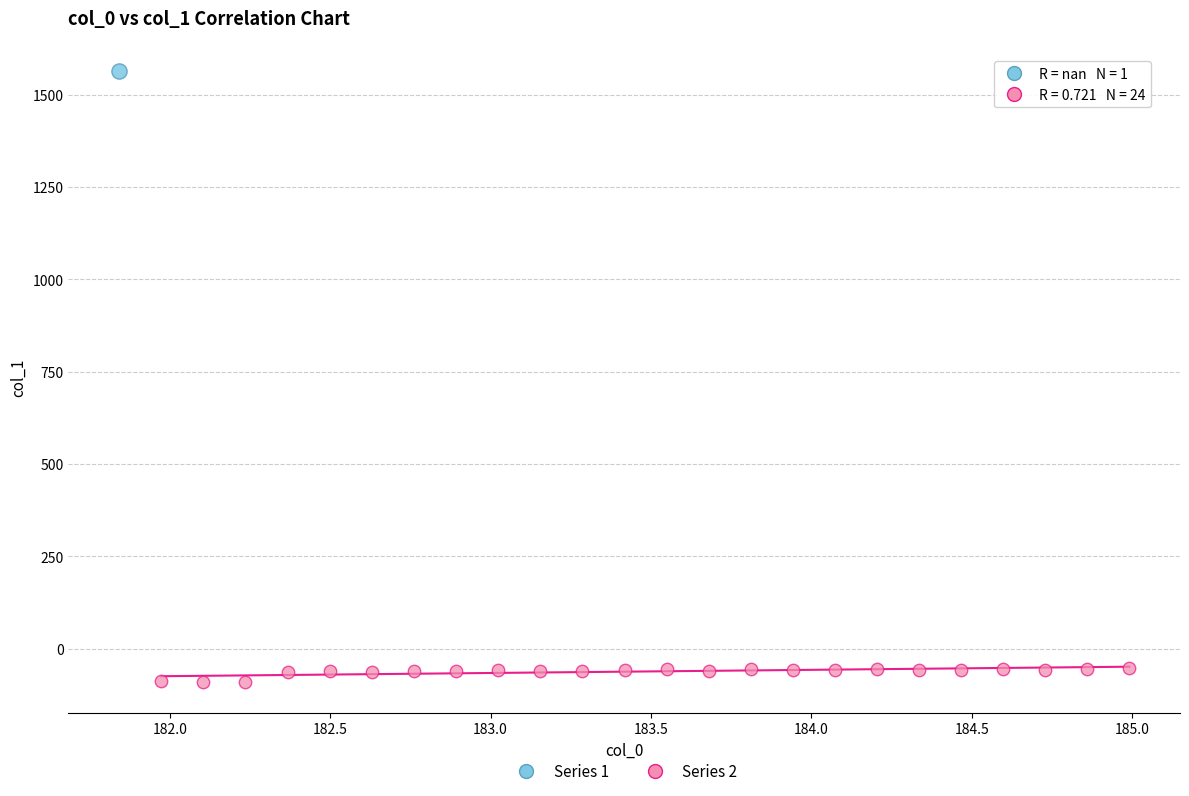

What are all the series names shown in the legend?

Series 1, Series 2